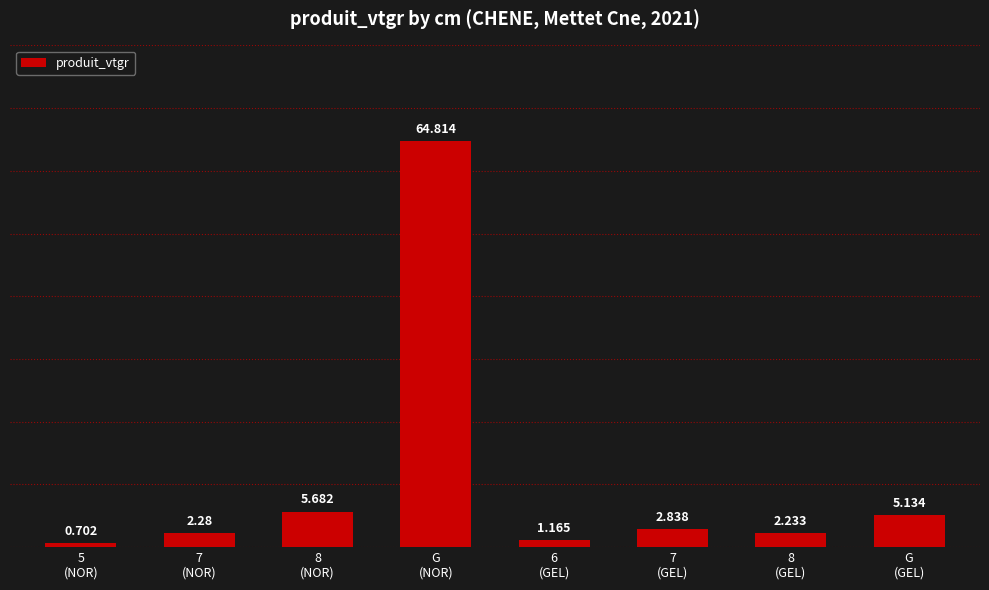

What is the label of the 3rd bar from the right?

7
(GEL)